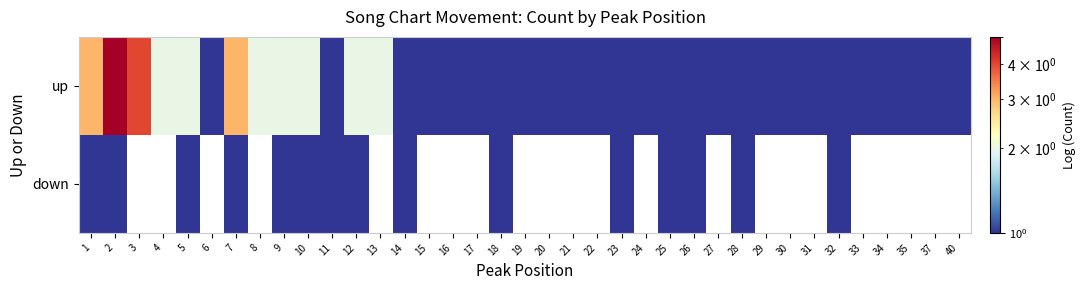

Which series has the widest spread of values?

up